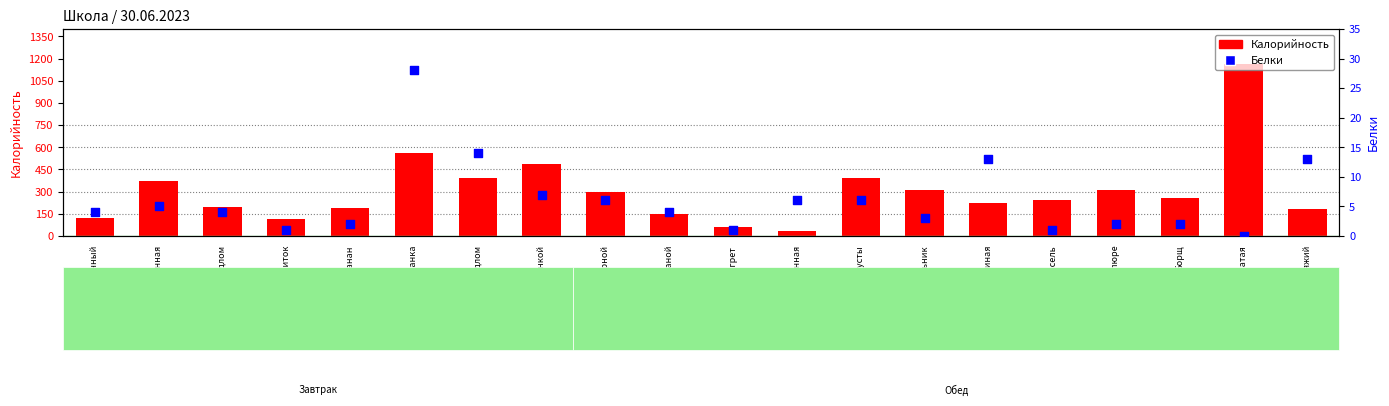

What are all the series names shown in the legend?

Калорийность, Белки